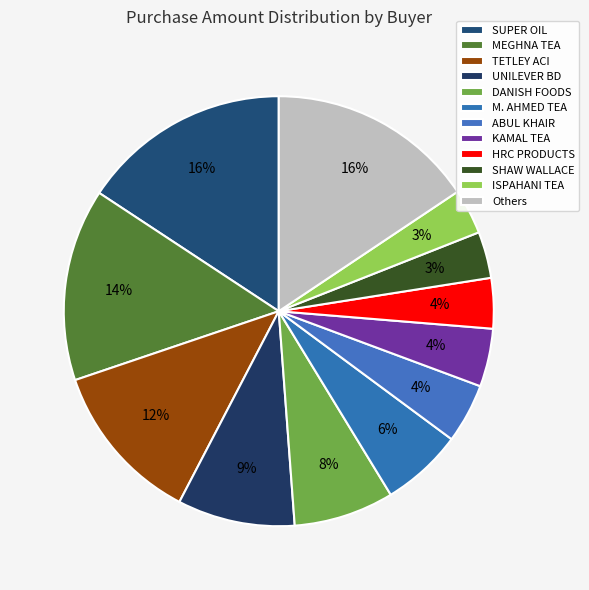

What is the largest slice in the pie chart?

SUPER OIL